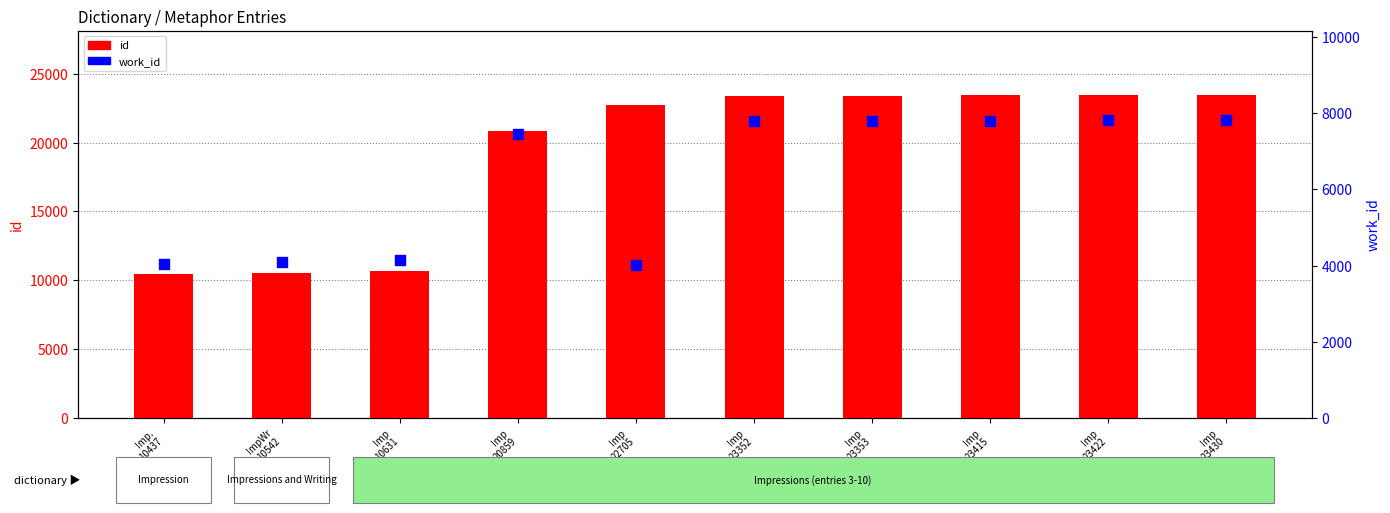

Which series has the largest Y range (max minus min)?

id